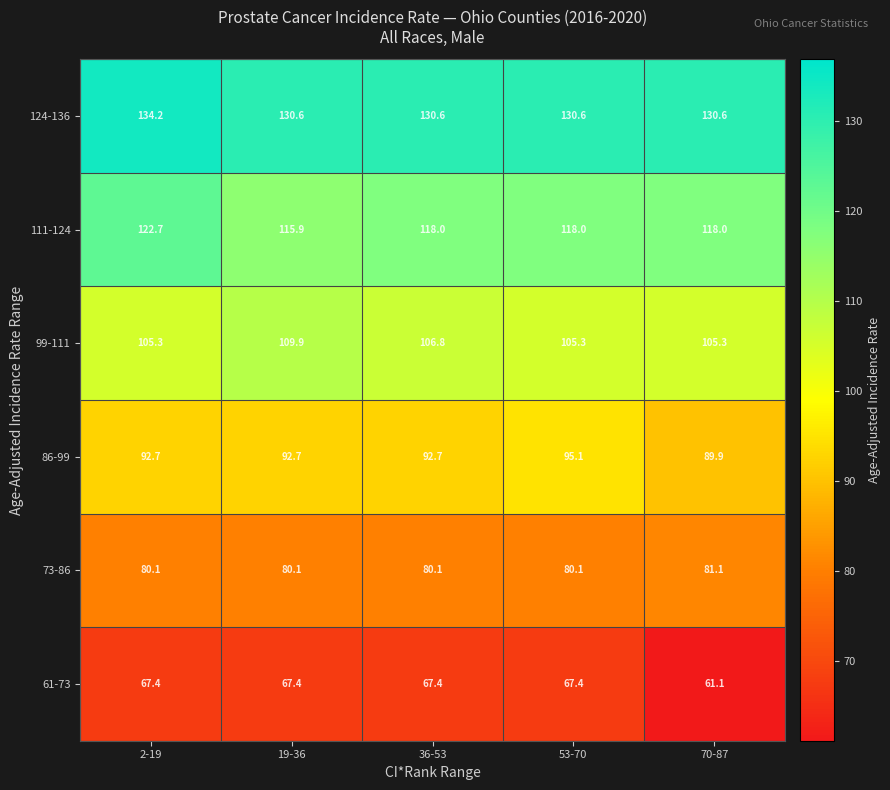

What is the sum of all 99-111 values?

532.6